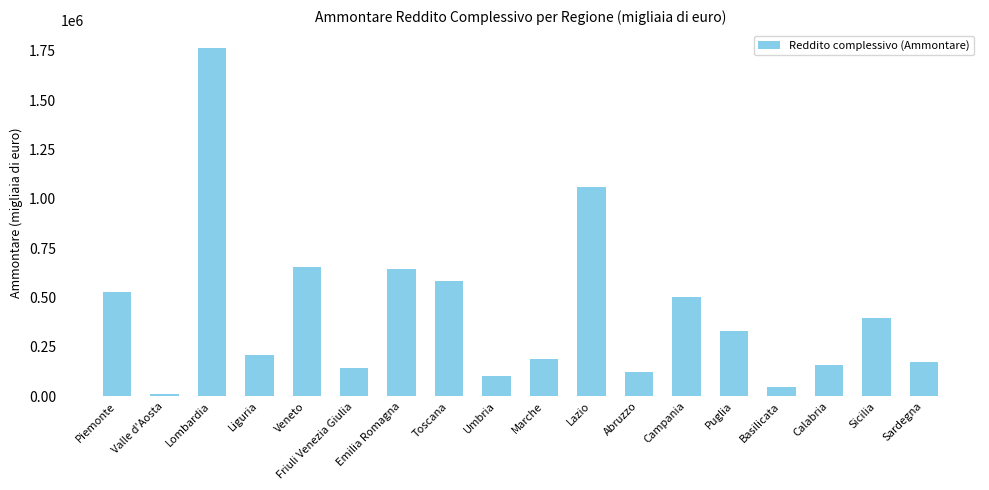

How many bars are there in total?

18